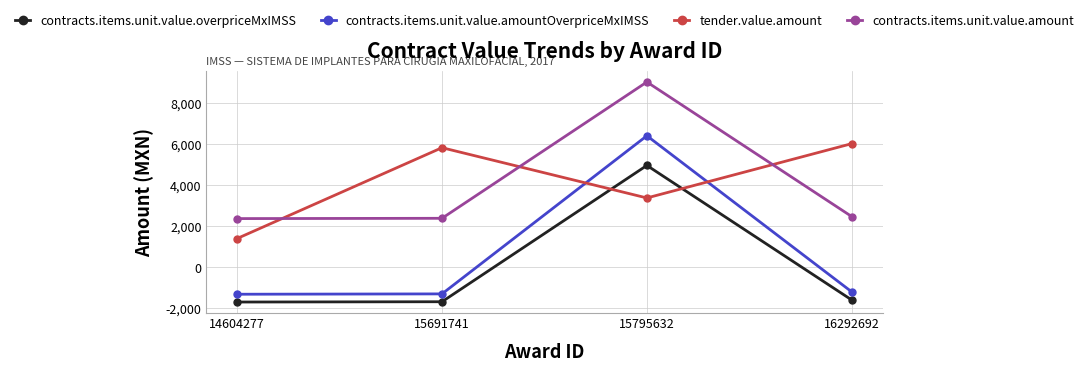

True or false: contracts.items.unit.value.amountOverpriceMxIMSS has more than 0 interior local peaks.

True